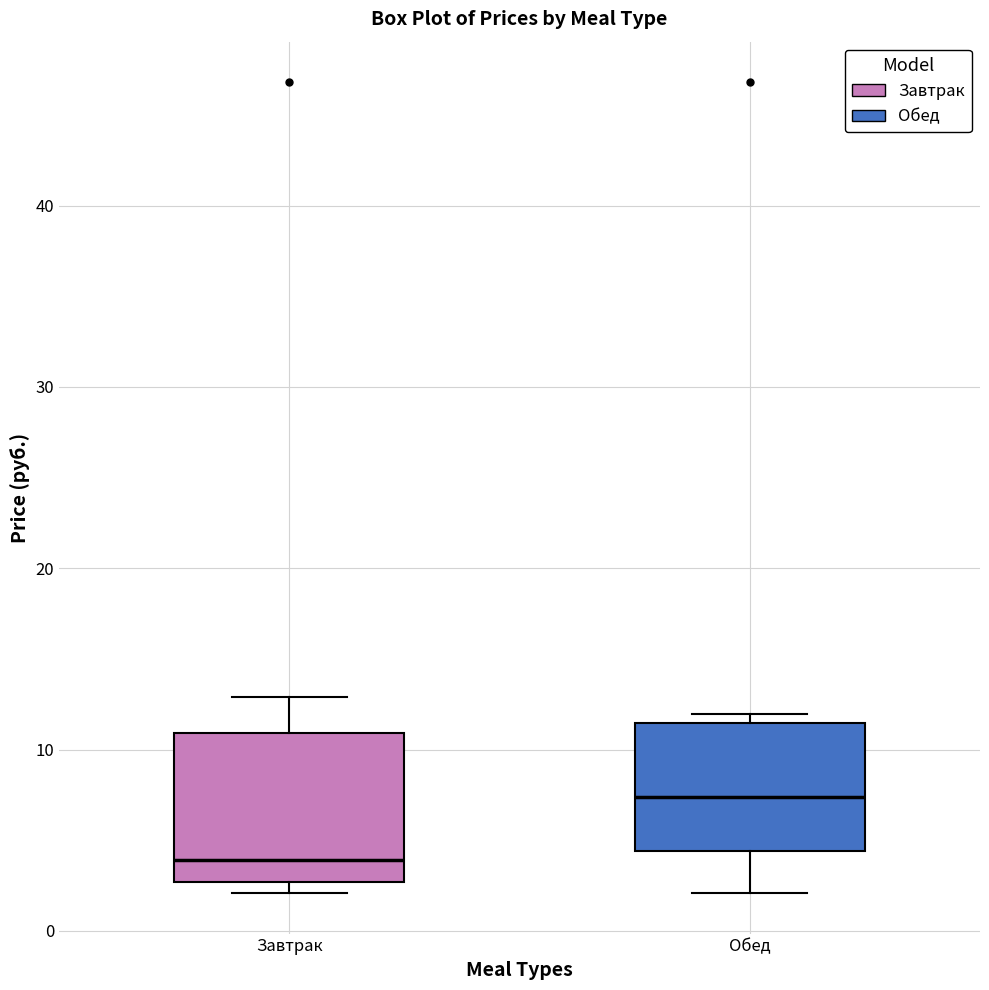

Comparing the boxes themselves (not the whiskers), which one is the tallest?

Завтрак